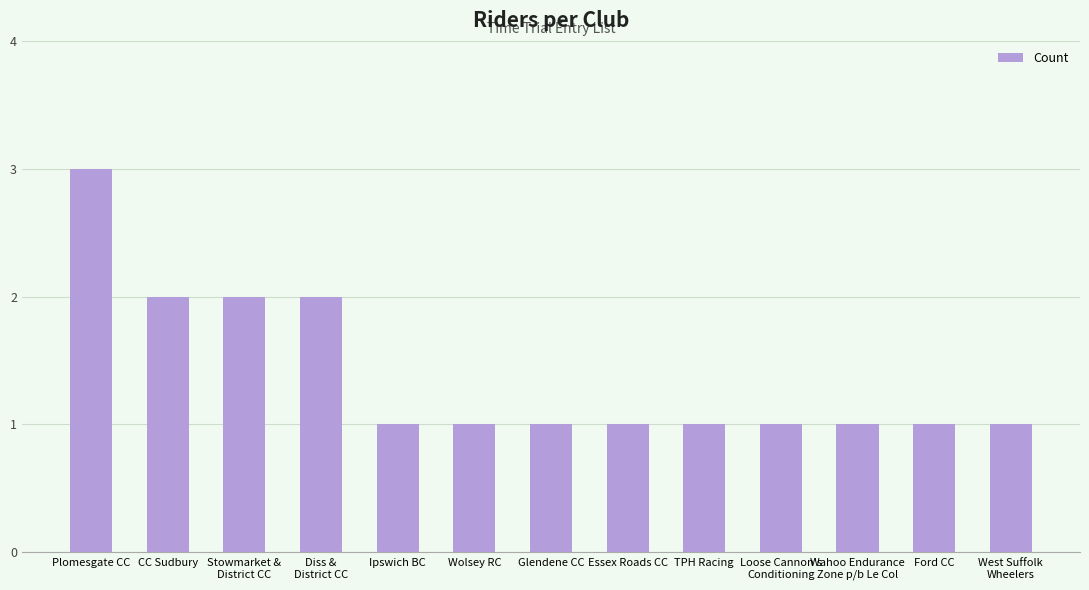

Does the chart contain any negative values?

No